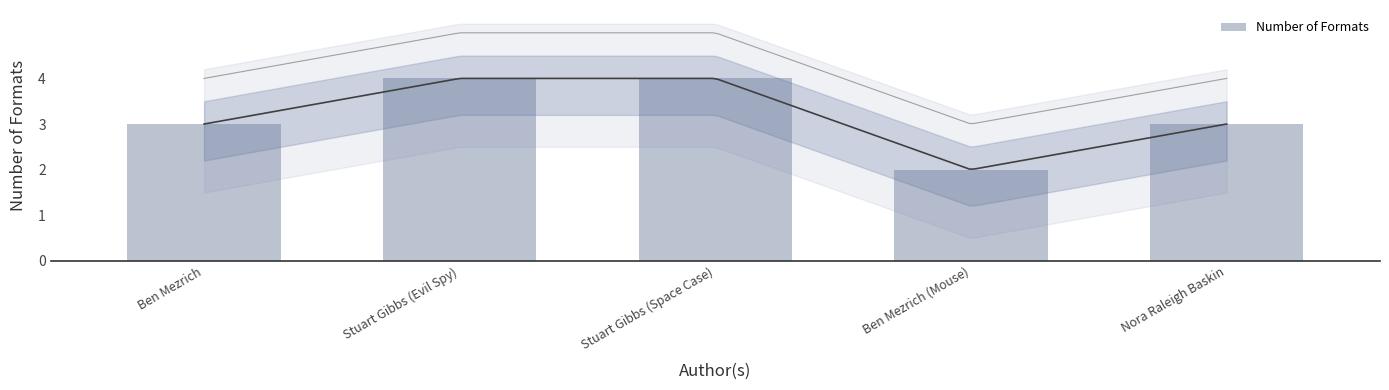

Rank the categories by value from highest to lowest.

Stuart Gibbs (Evil Spy), Stuart Gibbs (Space Case), Ben Mezrich, Nora Raleigh Baskin, Ben Mezrich (Mouse)